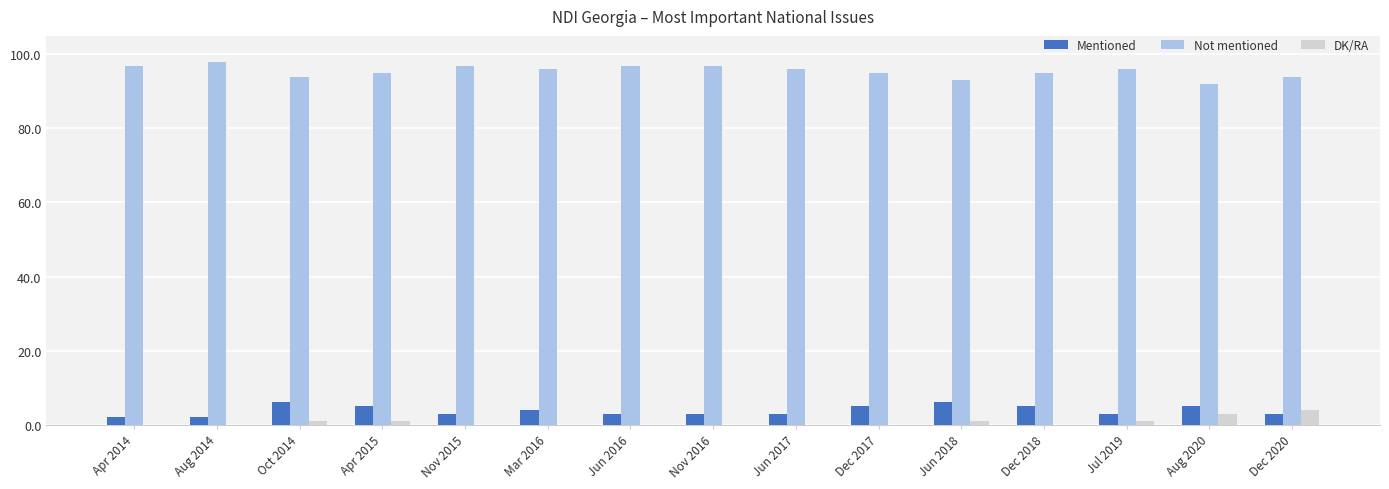

Is it true that DK/RA equals 1 at Jul 2019?

True